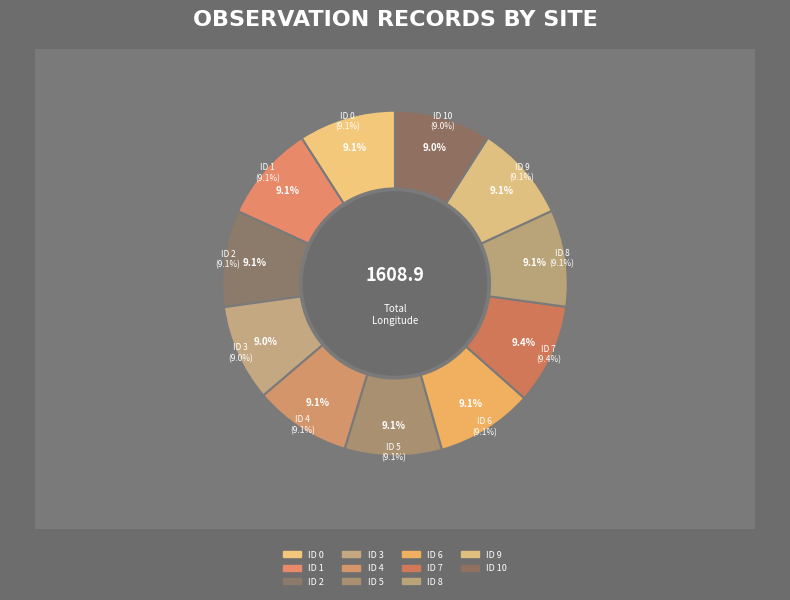

How many slices are in this pie chart?

11